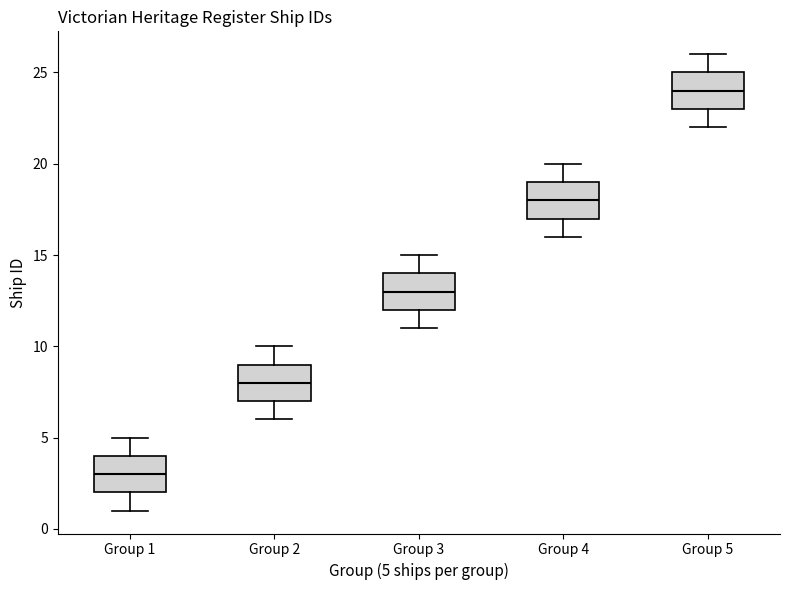

Reading left to right, transcribe this box plot: for each box, give where its median line is, the range the box spans, and where its two whiskers end, as read against the y-axis. The values are not printed on the chart, so give them approximately, as read against the axis.

Group 1: median 3, box 2 to 4, whiskers 1 to 5
Group 2: median 8, box 7 to 9, whiskers 6 to 10
Group 3: median 13, box 12 to 14, whiskers 11 to 15
Group 4: median 18, box 17 to 19, whiskers 16 to 20
Group 5: median 24, box 23 to 25, whiskers 22 to 26